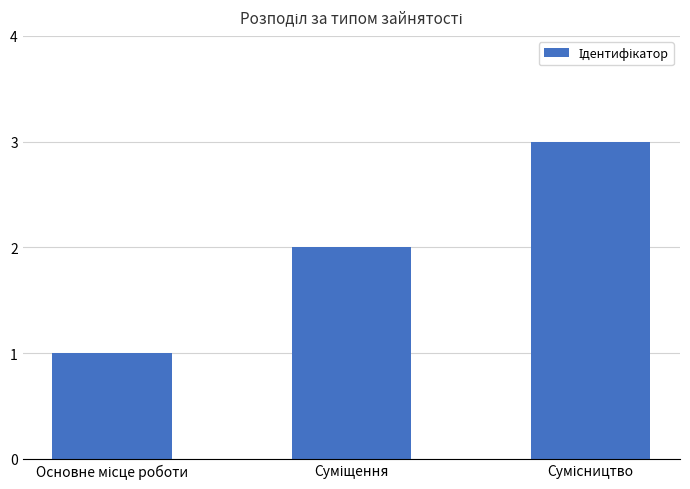

What is the sum of all values?

6